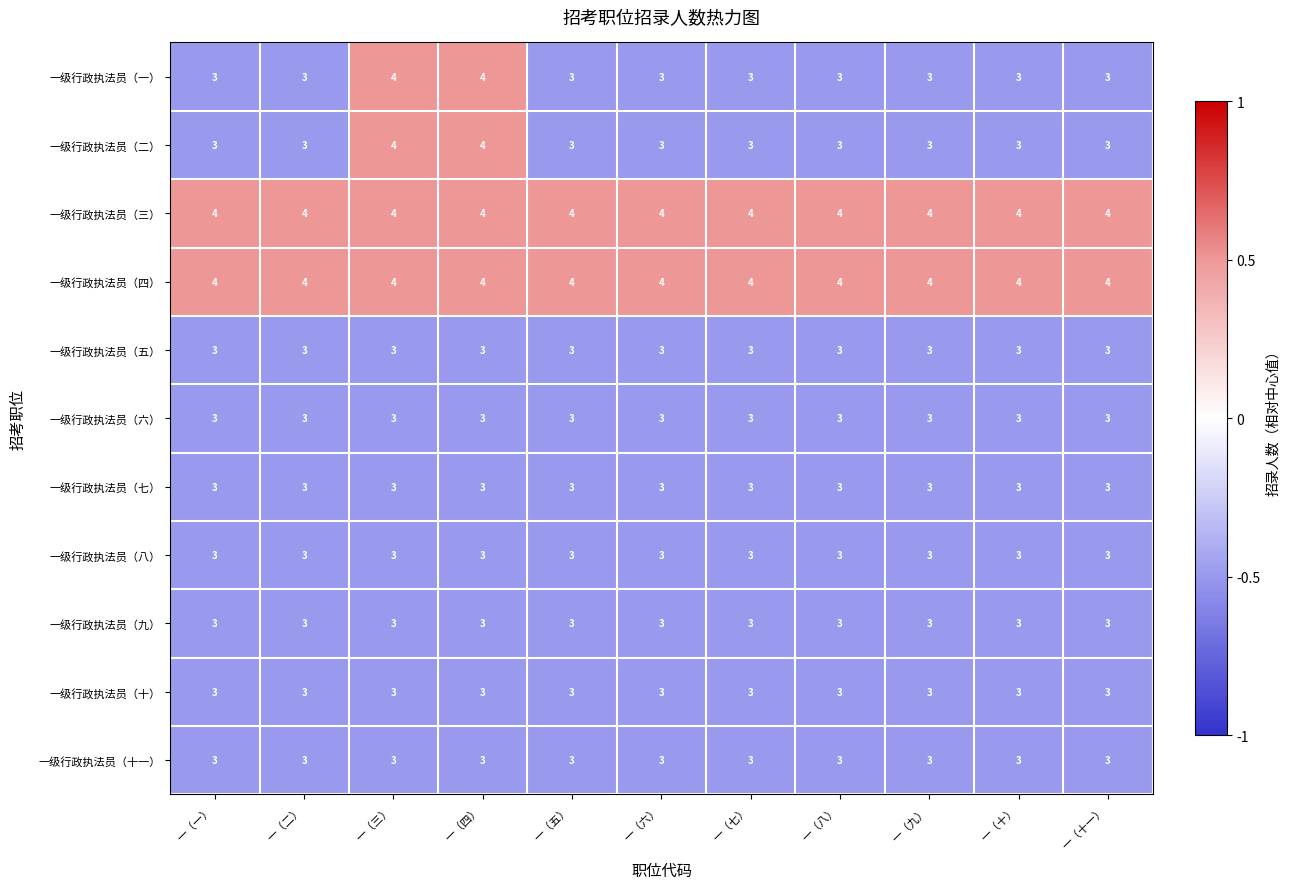

What is the average value of the 一级行政执法员（三） series?

4